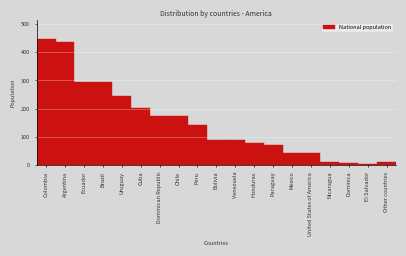

What is the change in value from Colombia to Peru?

-307